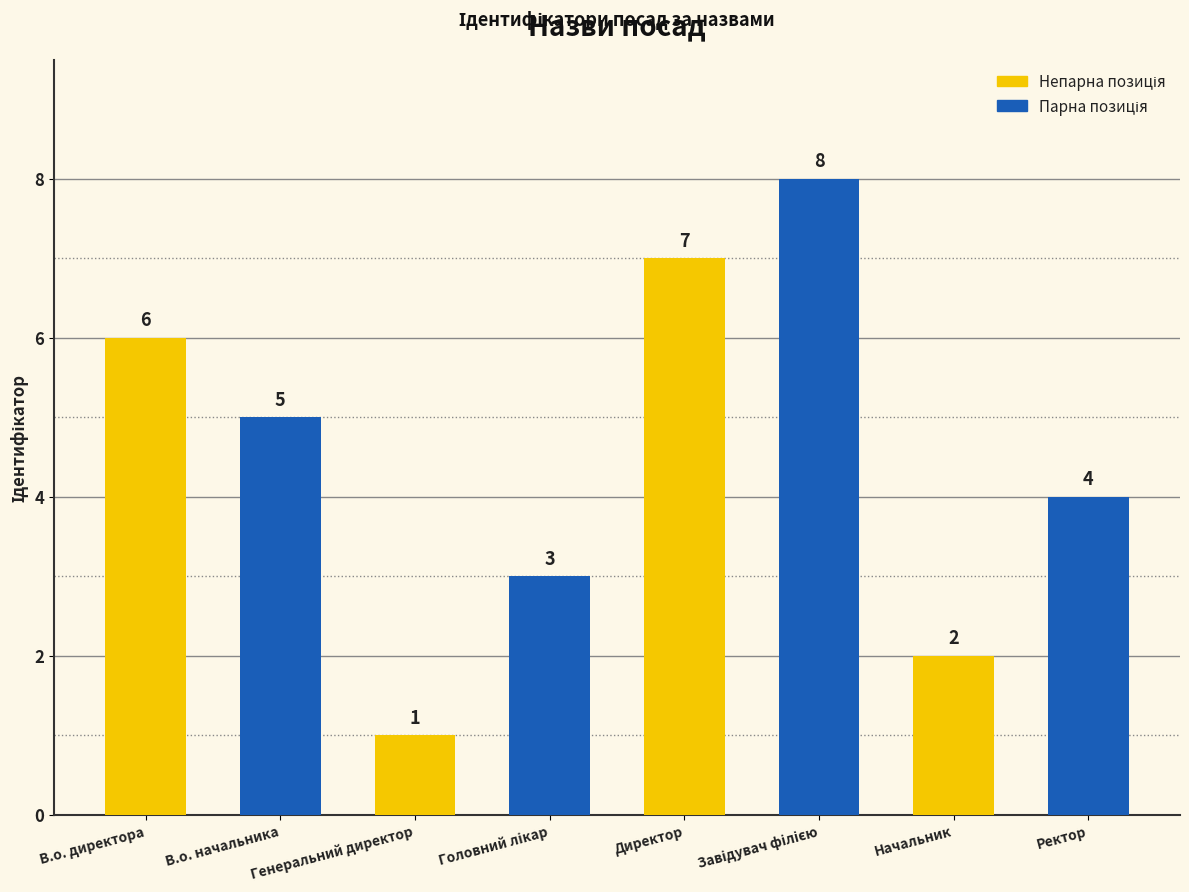

What is the maximum value shown in the chart?

8